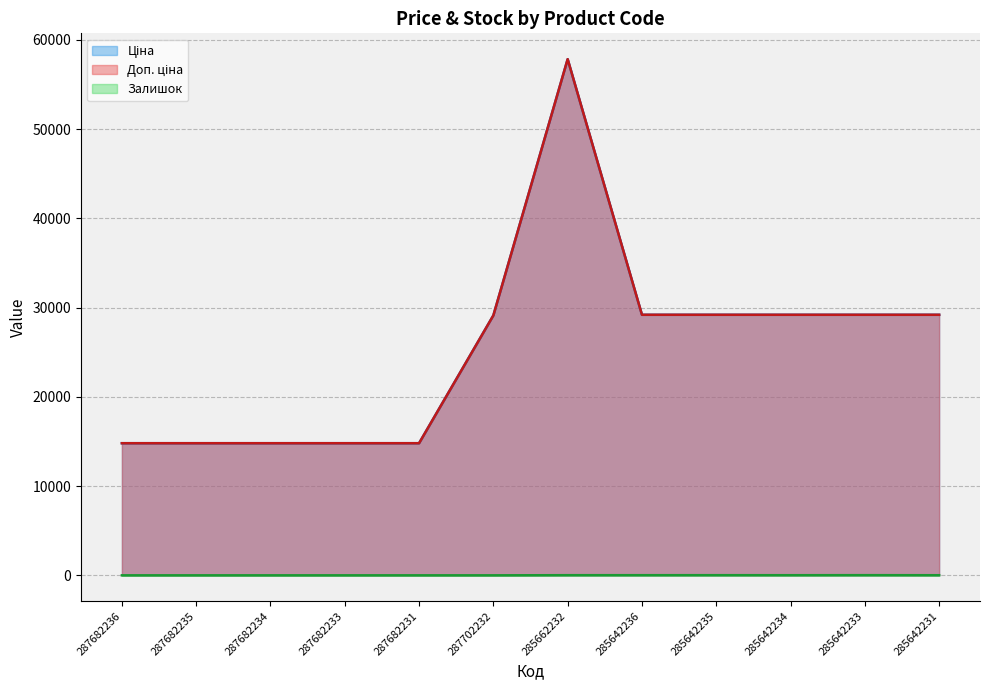

At how many categories does at least one series exceed 21454?

7